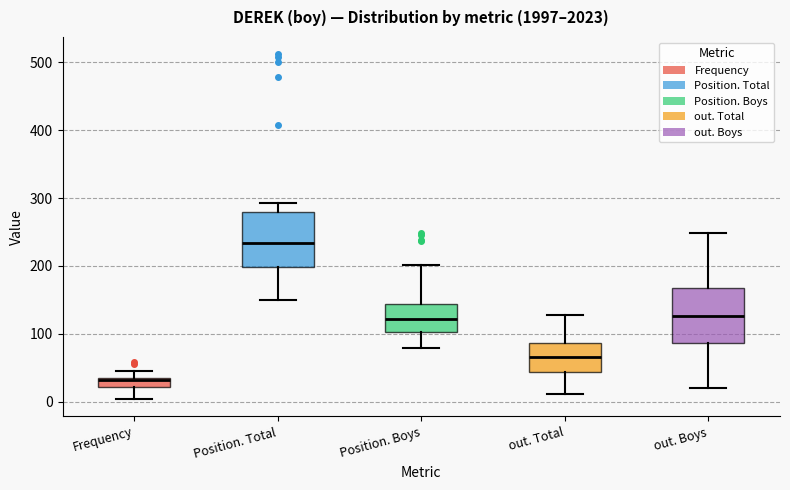

Where does the median line of the box for Position. Boys sit on the y-axis? The values are not printed on the chart, so give them approximately, as read against the axis.

120